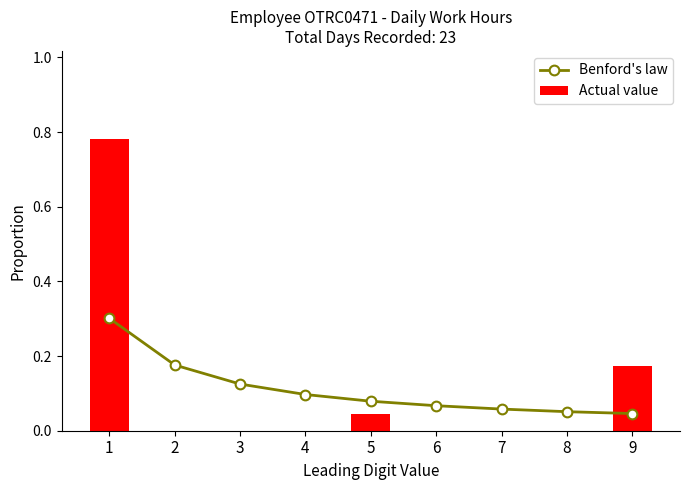

How many data points in Actual value are above 0?

3